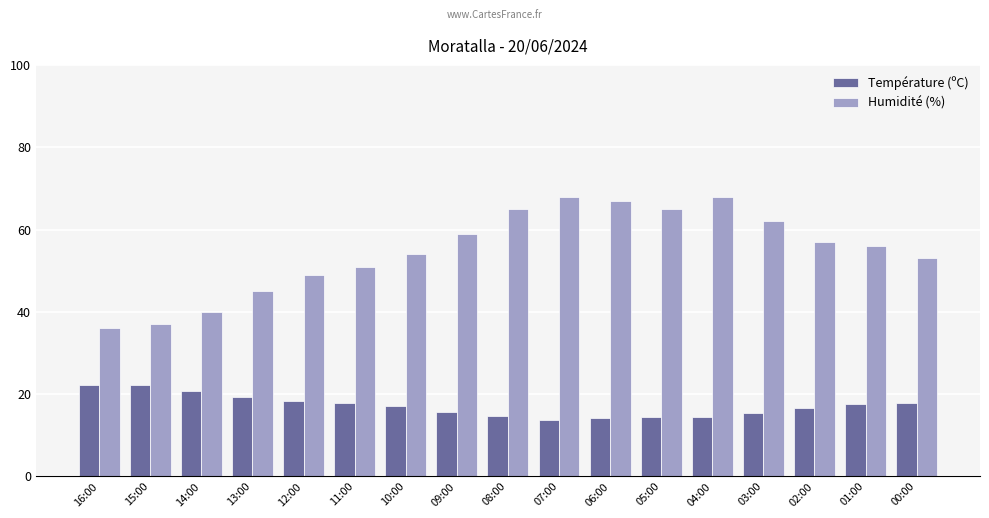

True or false: Température (ºC) has a value of 33.2 at 13:00.

False